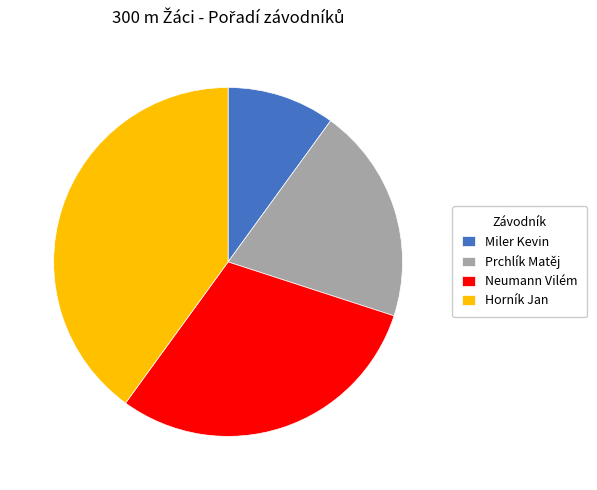

Is it true that Neumann Vilém is 30% of the pie?

True